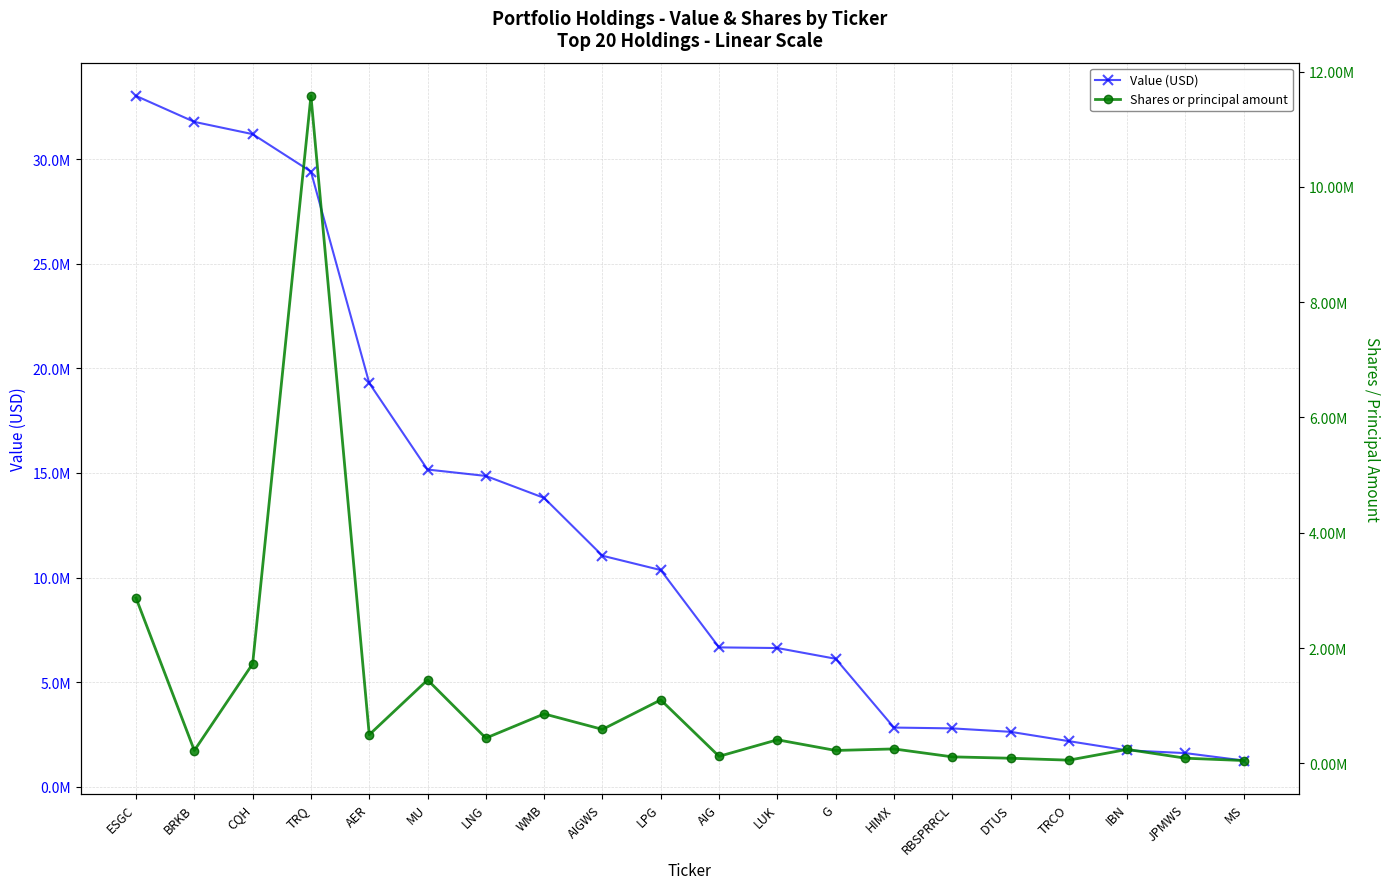

Rank the series by their average value, from highest to lowest.

Value (USD), Shares or principal amount